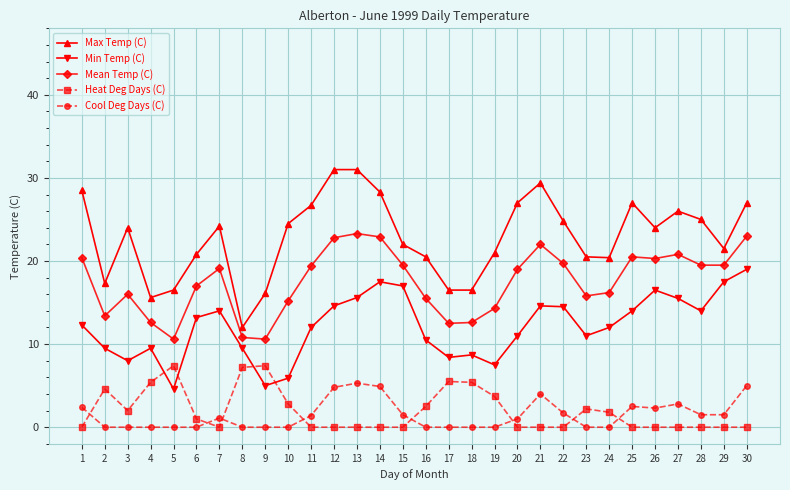

Is the value of Min Temp (C) at 16 greater than the value of Cool Deg Days (C) at 27?

Yes